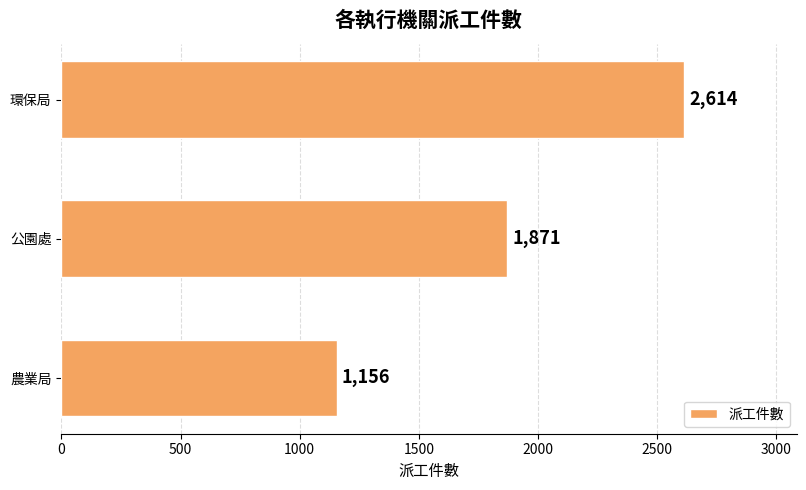

Rank the categories by value from lowest to highest.

農業局, 公園處, 環保局